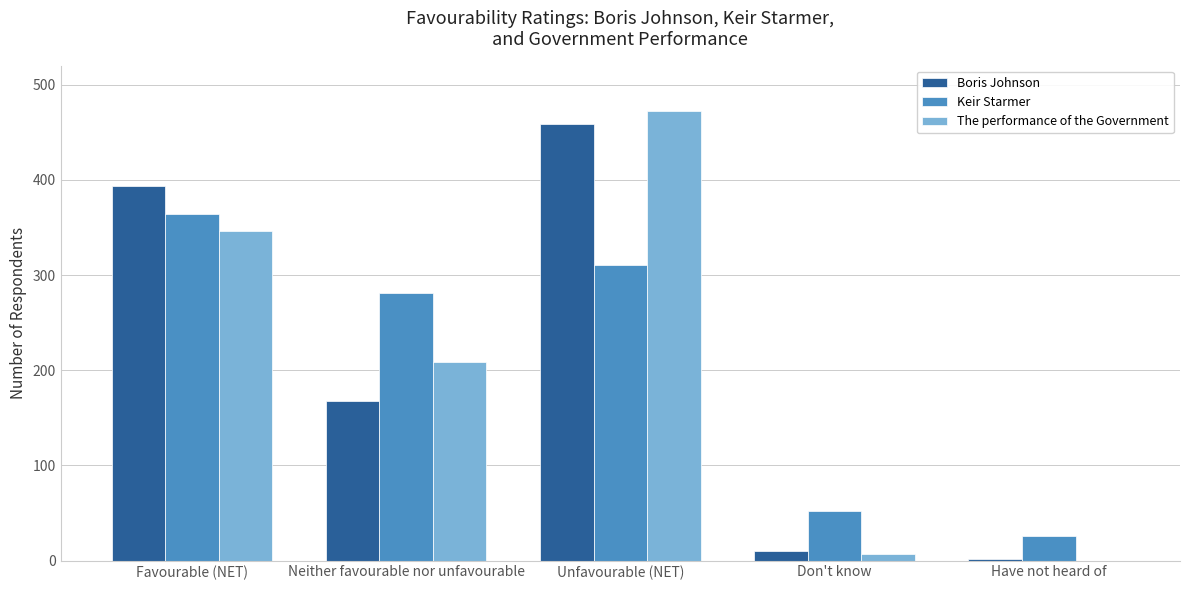

Are the bars grouped side by side (vs. stacked)?

Yes